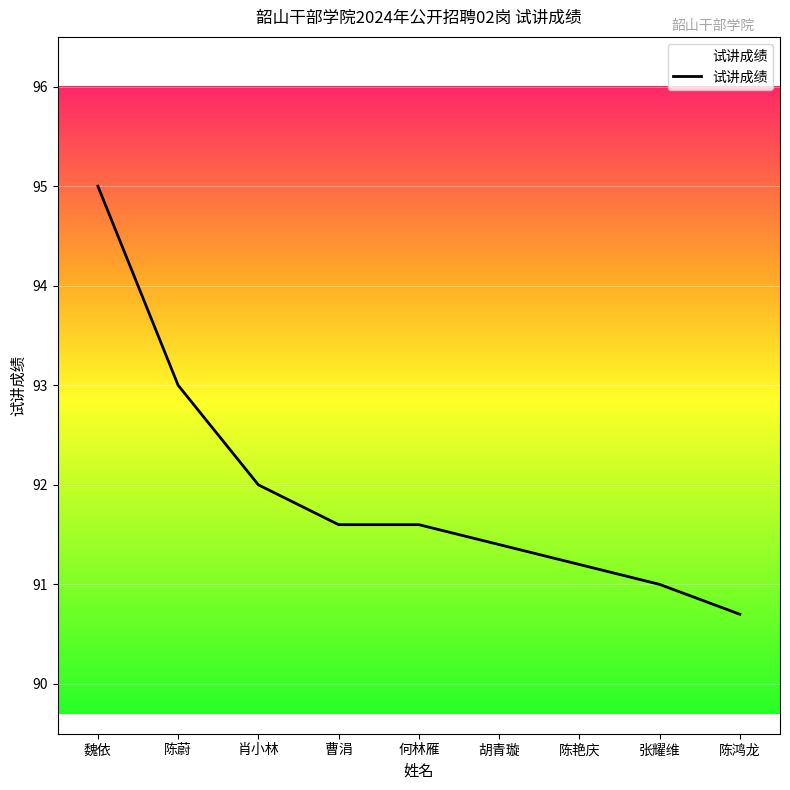

What is the ratio of the value at 胡青璇 to the value at 曹涓?

1.0